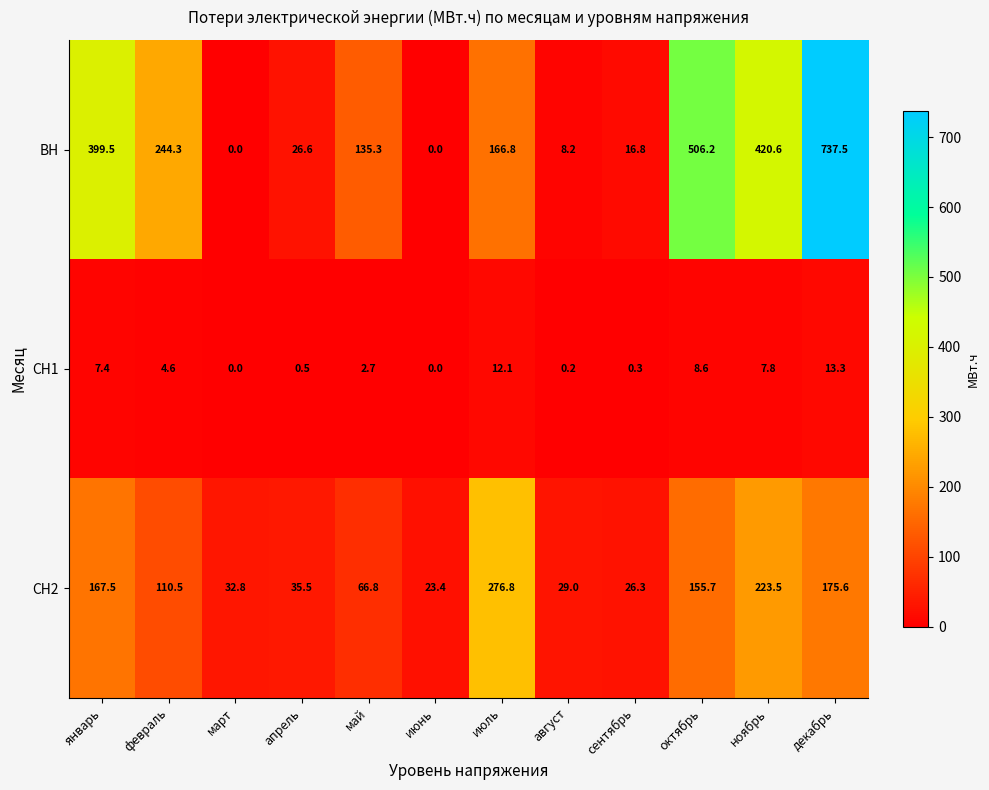

Is it true that СН1 equals 4.6 at февраль?

True